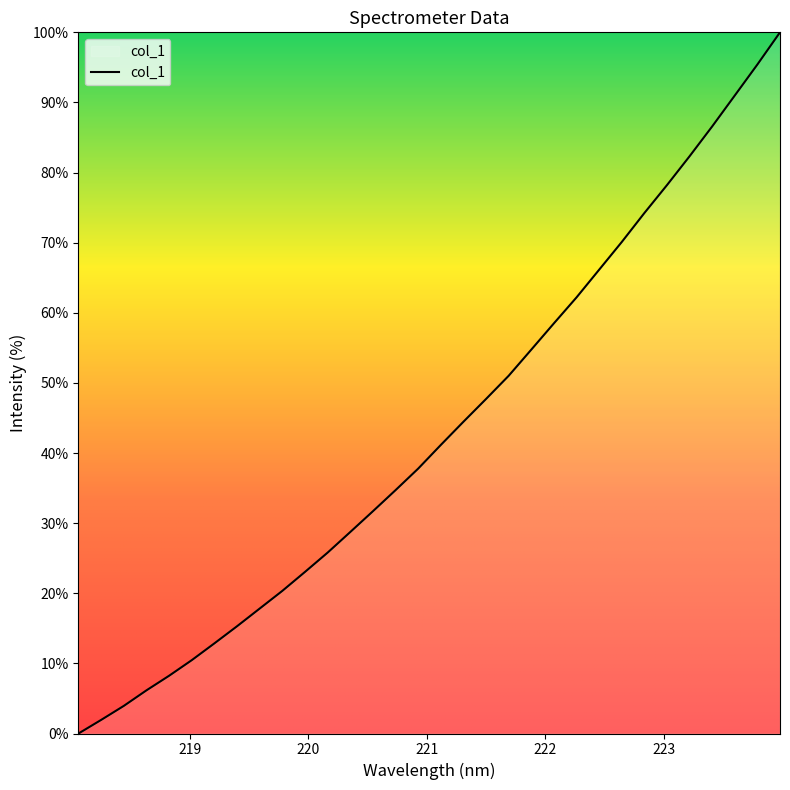

What is the difference between the maximum and minimum values?

100.0